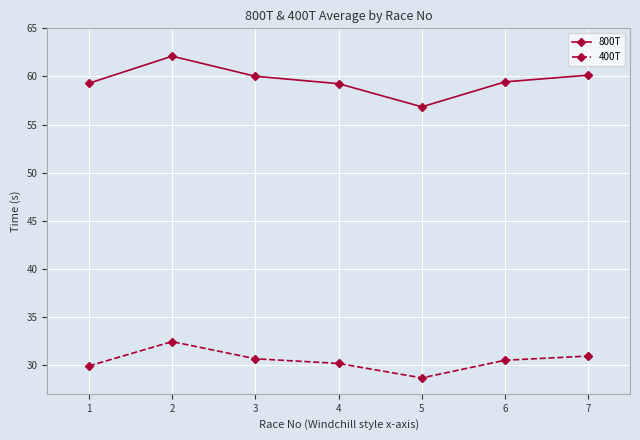

What is the sum of the 400T values at 5 and 2?

61.1